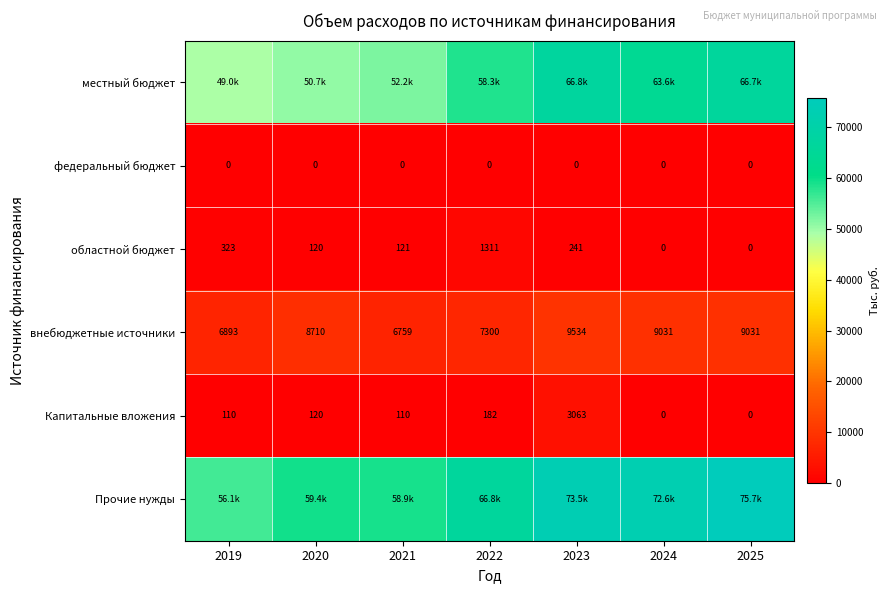

What is the total value across all series at 2019?

112473.9